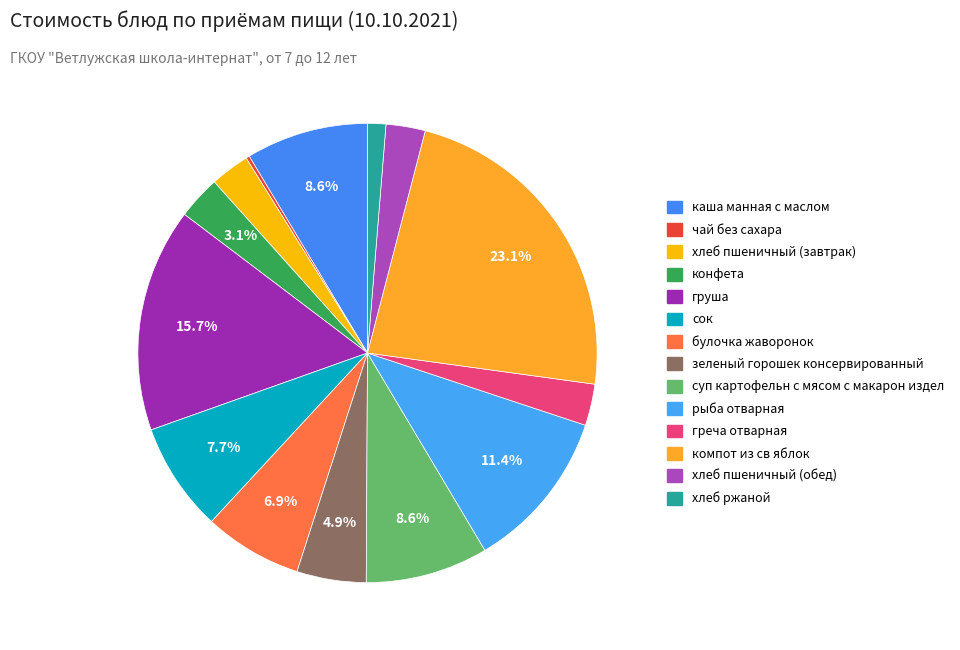

Which slice is the largest?

компот из св яблок